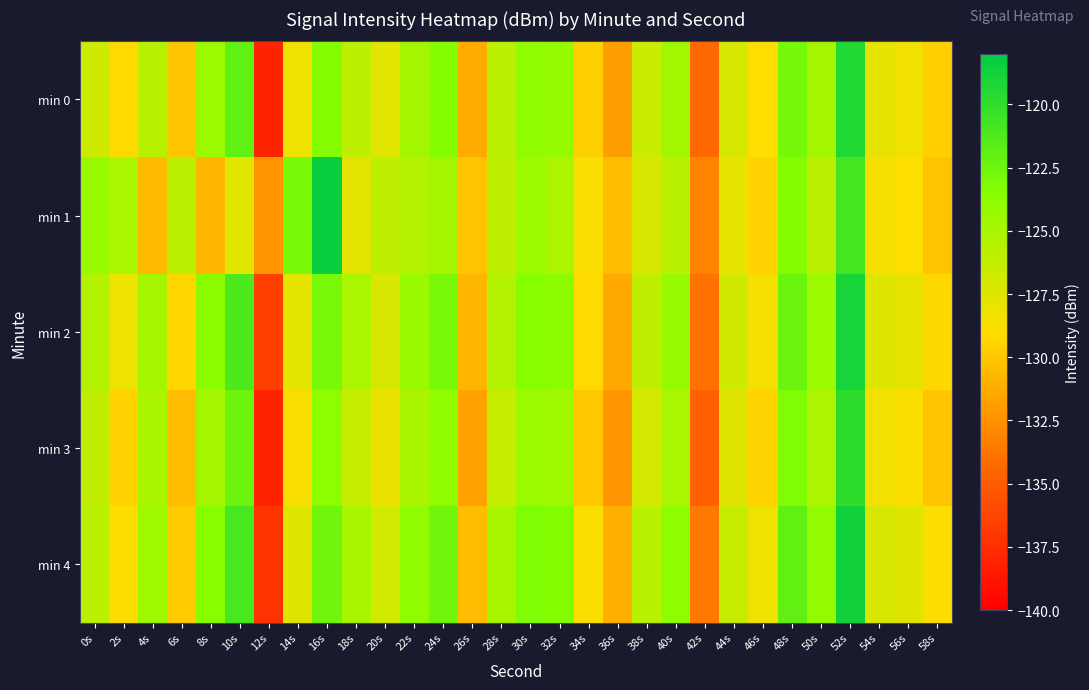

Which series changed the most between 4s and 46s?

min 3